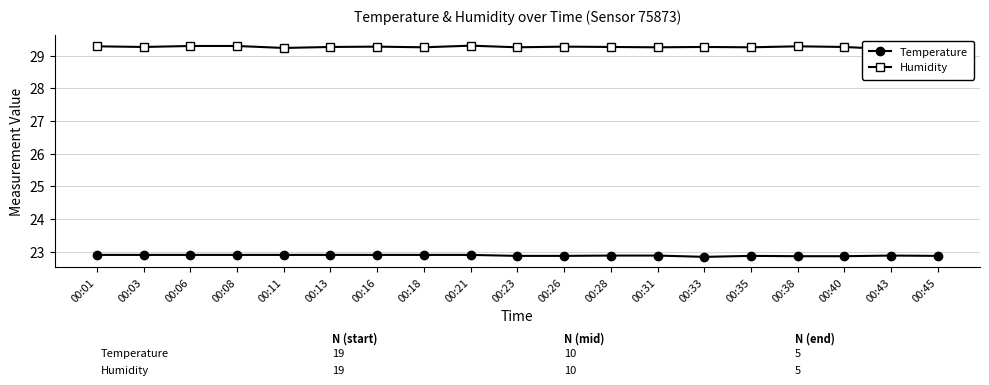

How many categories are shown in the chart?

19